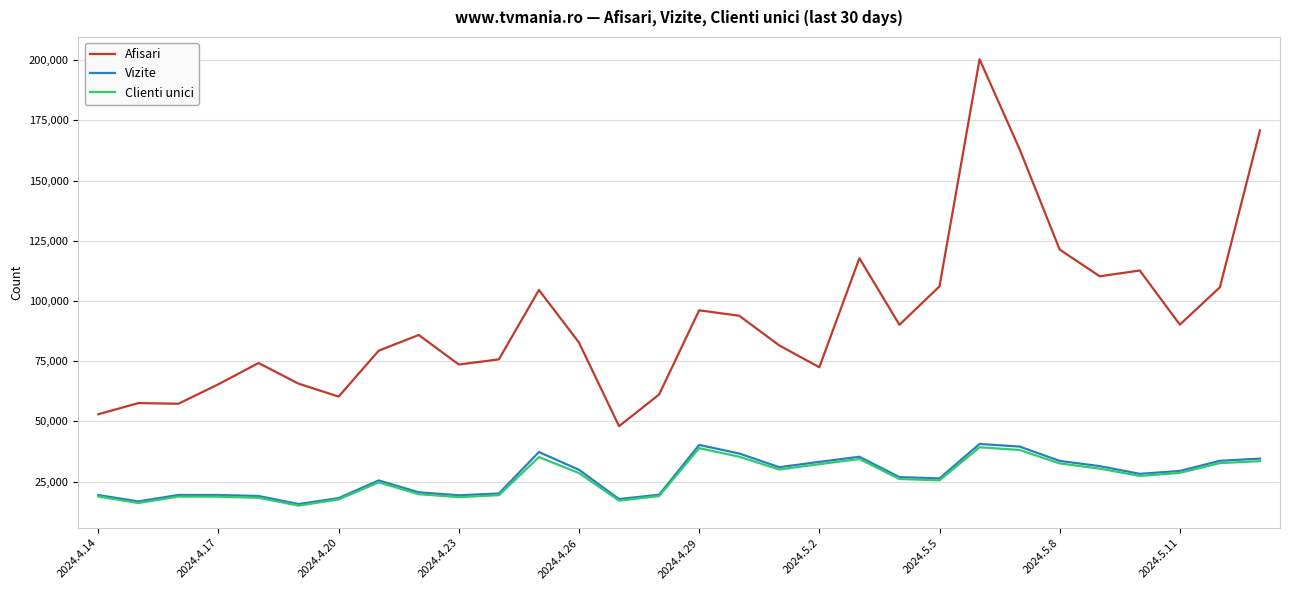

Which series has the largest total across all categories?

Afisari